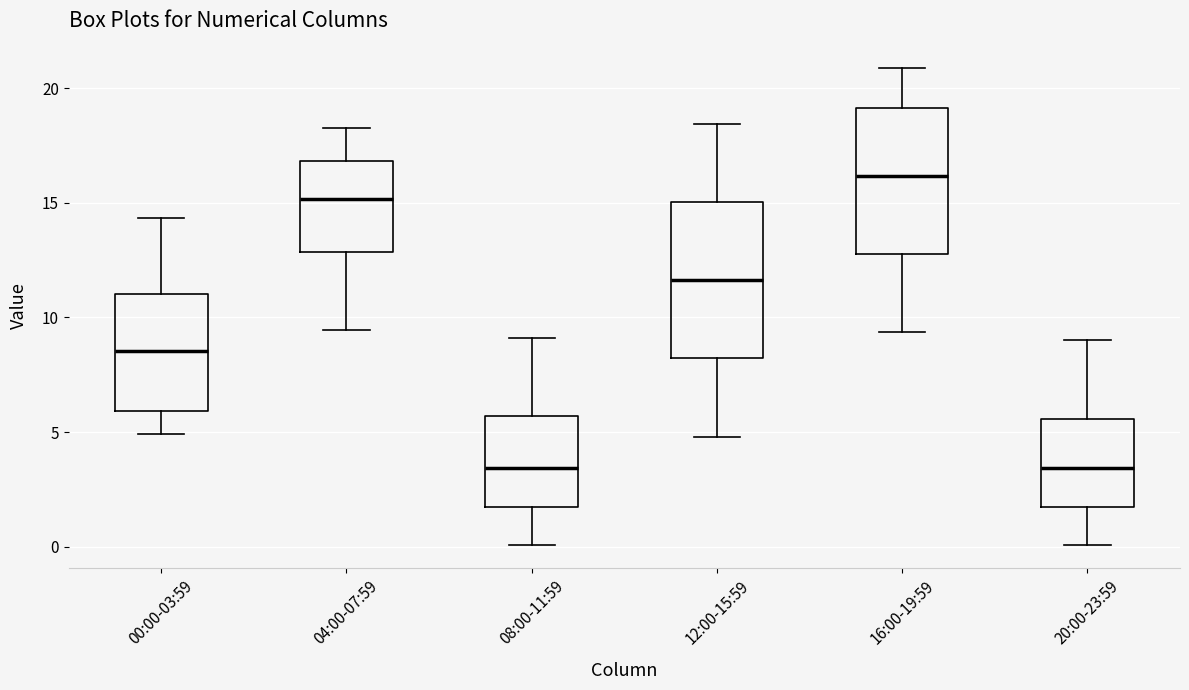

Reading left to right, transcribe this box plot: for each box, give where its median line is, the range the box spans, and where its two whiskers end, as read against the y-axis. The values are not printed on the chart, so give them approximately, as read against the axis.

00:00-03:59: median 8.5, box 6.0 to 11.0, whiskers 5.0 to 14.5
04:00-07:59: median 15.0, box 13.0 to 17.0, whiskers 9.5 to 18.5
08:00-11:59: median 3.5, box 1.5 to 5.5, whiskers 0.0 to 9.0
12:00-15:59: median 11.5, box 8.0 to 15.0, whiskers 5.0 to 18.5
16:00-19:59: median 16.0, box 13.0 to 19.0, whiskers 9.5 to 21.0
20:00-23:59: median 3.5, box 1.5 to 5.5, whiskers 0.0 to 9.0